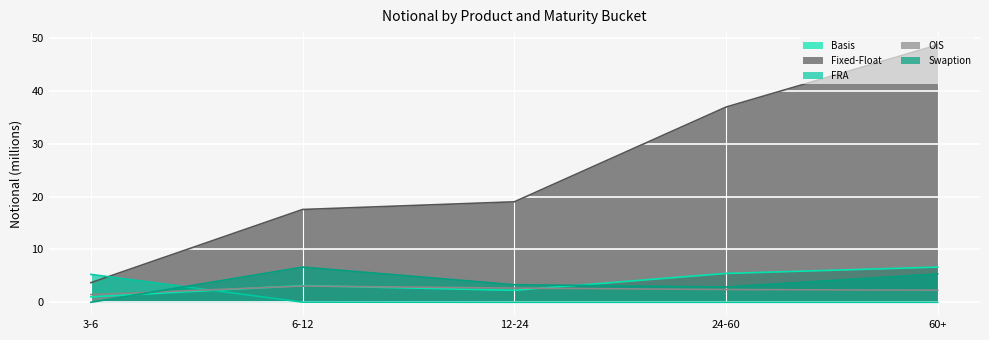

The Fixed-Float series shows 48.7 at 60+. True or false?

True